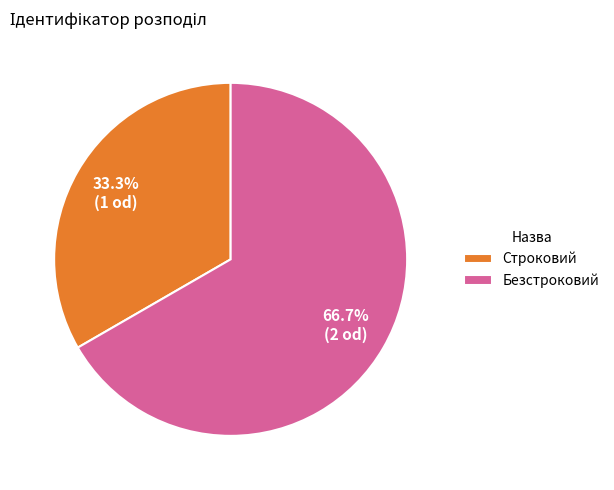

Is it true that Безстроковий is 67% of the pie?

True